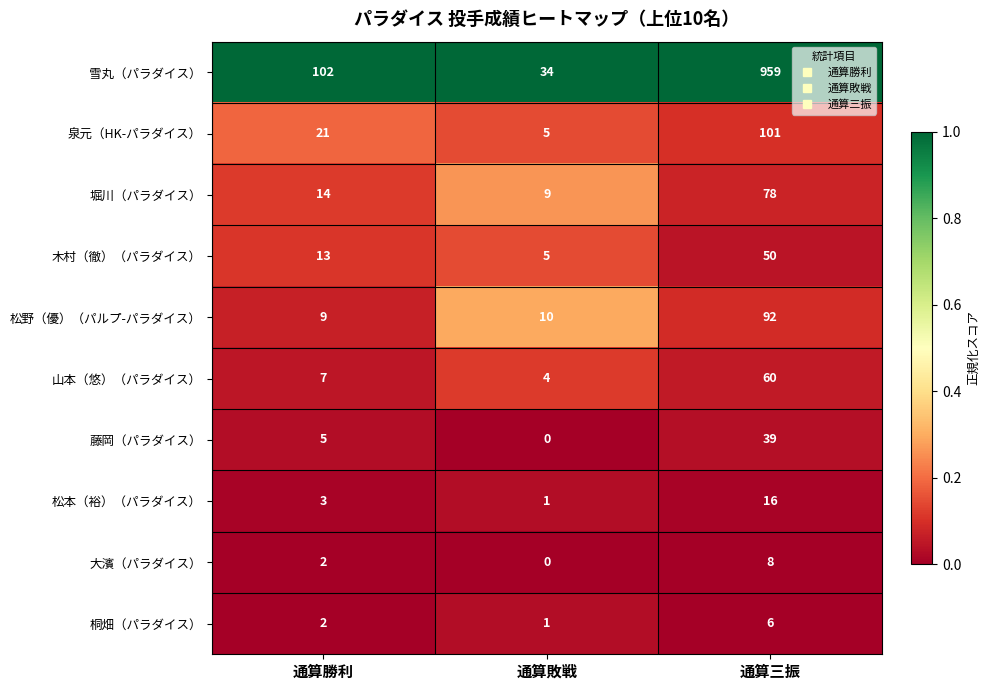

Which series has the largest range (max minus min)?

雪丸（パラダイス）